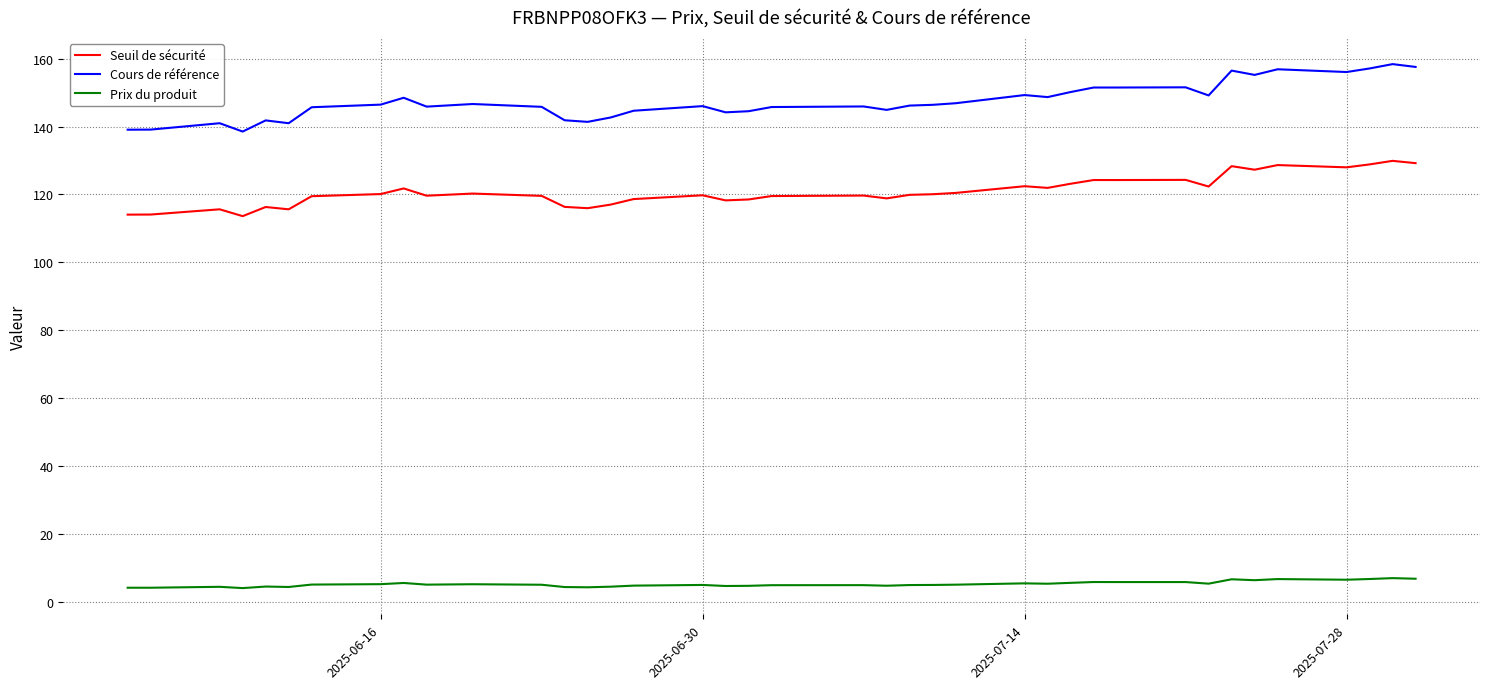

What is the difference between the maximum and minimum values in the Seuil de sécurité series?

16.3